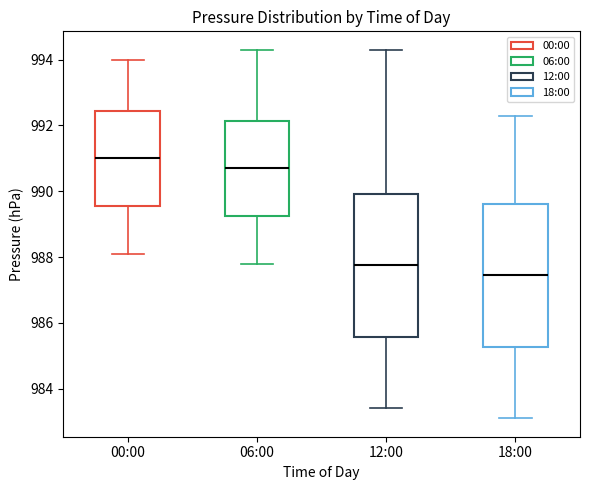

Where does the upper whisker of the box for 18:00 end on the y-axis? The values are not printed on the chart, so give them approximately, as read against the axis.

992.4